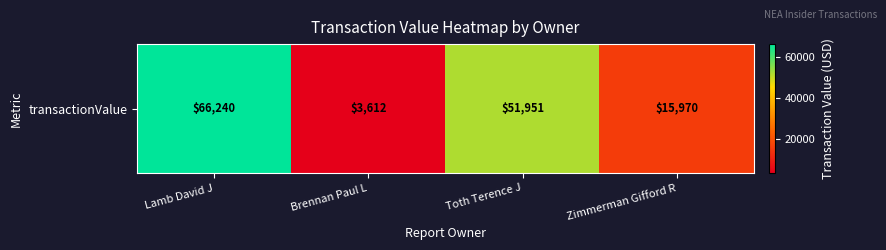

Reading right to left, list all the values displayed in this chart.

Zimmerman Gifford R=15970	Toth Terence J=51951	Brennan Paul L=3612	Lamb David J=66240